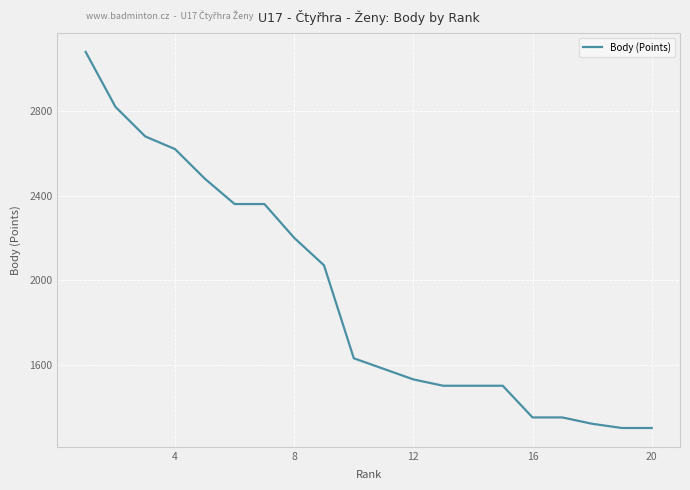

Reading right to left, transcribe all the data shown in this chart.

1300	1300	1320	1350	1350	1500	1500	1500	1530	1580	1630	2070	2200	2360	2360	2480	2620	2680	2820	3080